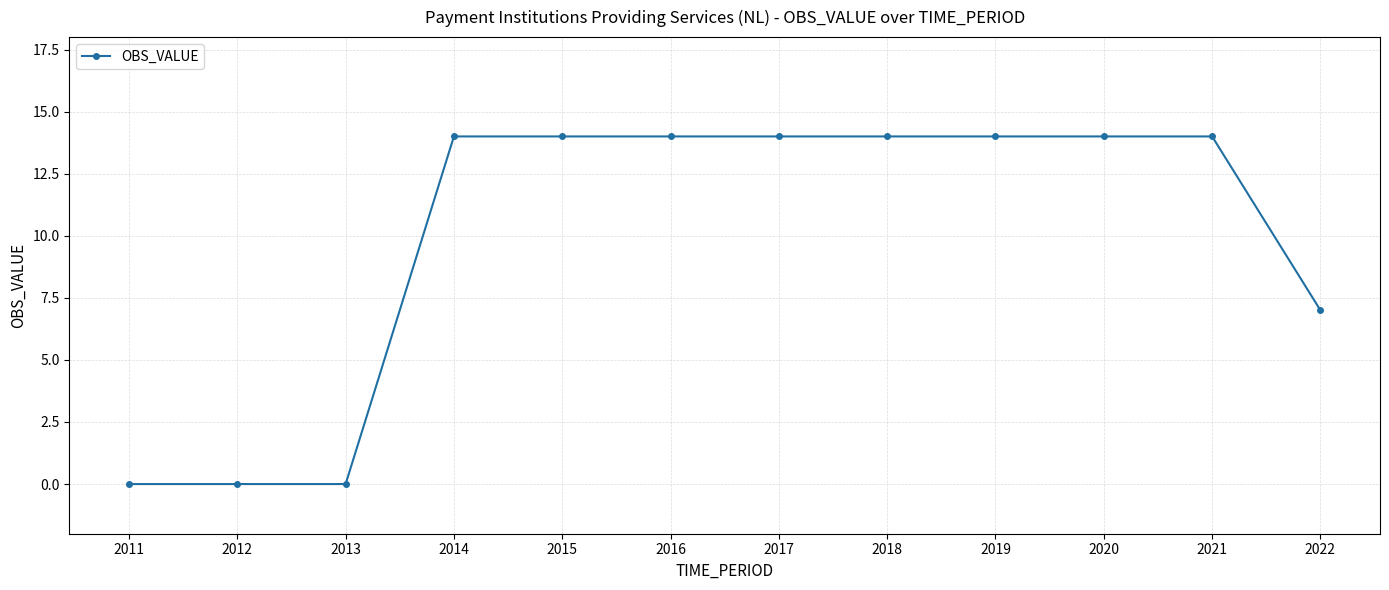

Reading left to right, extract all data points from this chart.

0	0	0	14	14	14	14	14	14	14	14	7